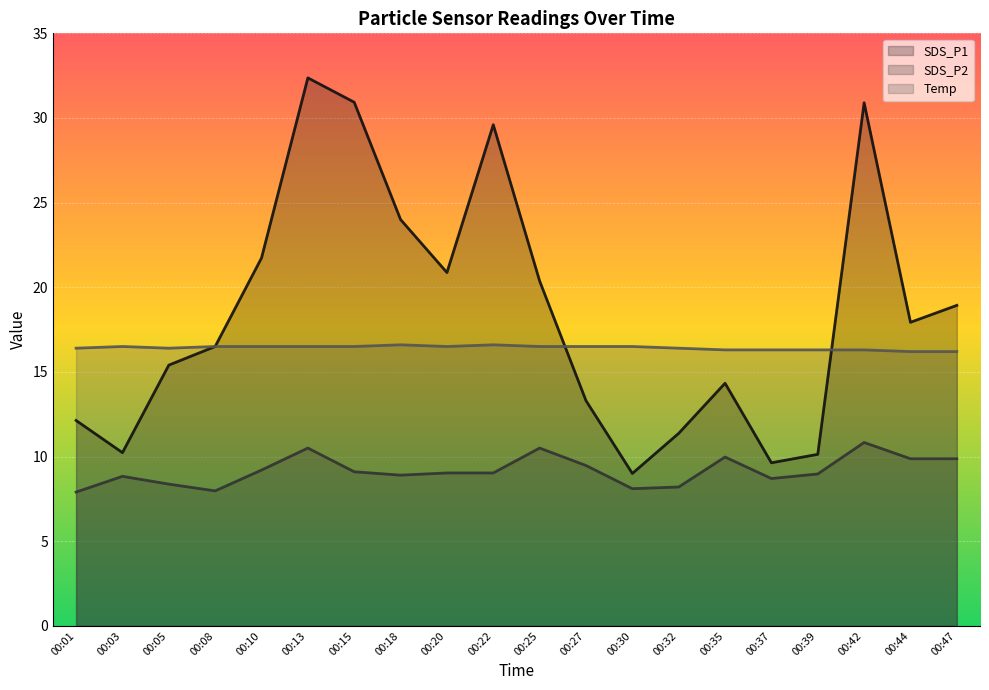

Reading right to left, extract all data points from this chart.

SDS_P1: 00:47=18.9	00:44=17.9	00:42=30.9	00:39=10.1	00:37=9.6	00:35=14.3	00:32=11.4	00:30=9.0	00:27=13.3	00:25=20.4	00:22=29.6	00:20=20.9	00:18=24.0	00:15=30.9	00:13=32.4	00:10=21.7	00:08=16.5	00:05=15.4	00:03=10.2	00:01=12.1
SDS_P2: 00:47=9.9	00:44=9.9	00:42=10.8	00:39=9.0	00:37=8.7	00:35=10.0	00:32=8.2	00:30=8.1	00:27=9.5	00:25=10.5	00:22=9.0	00:20=9.0	00:18=8.9	00:15=9.1	00:13=10.5	00:10=9.2	00:08=8.0	00:05=8.4	00:03=8.8	00:01=7.9
Temp: 00:47=16.2	00:44=16.2	00:42=16.3	00:39=16.3	00:37=16.3	00:35=16.3	00:32=16.4	00:30=16.5	00:27=16.5	00:25=16.5	00:22=16.6	00:20=16.5	00:18=16.6	00:15=16.5	00:13=16.5	00:10=16.5	00:08=16.5	00:05=16.4	00:03=16.5	00:01=16.4